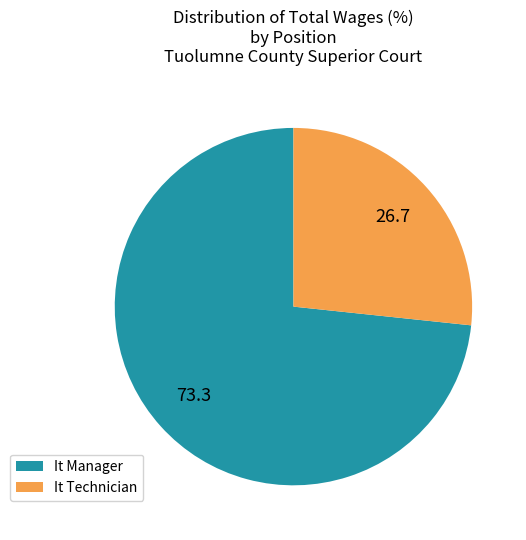

What is the largest slice in the pie chart?

It Manager